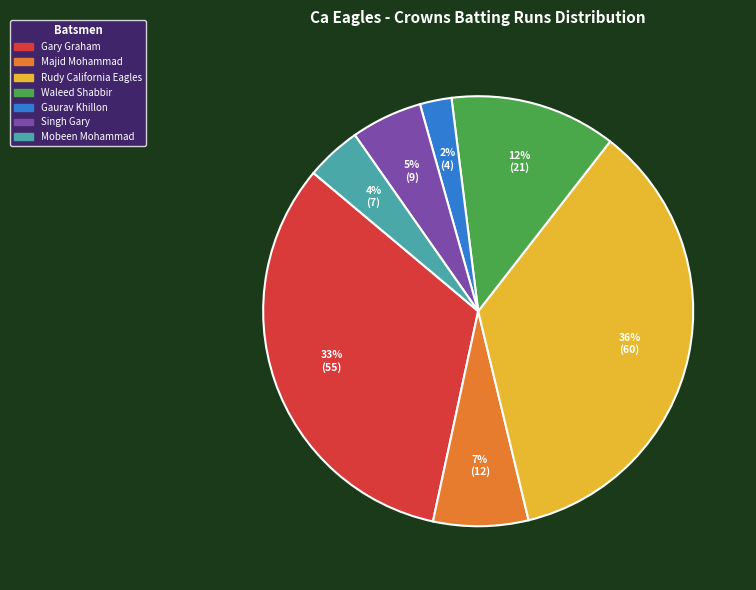

To the nearest percent, what is the average slice percentage?

14%